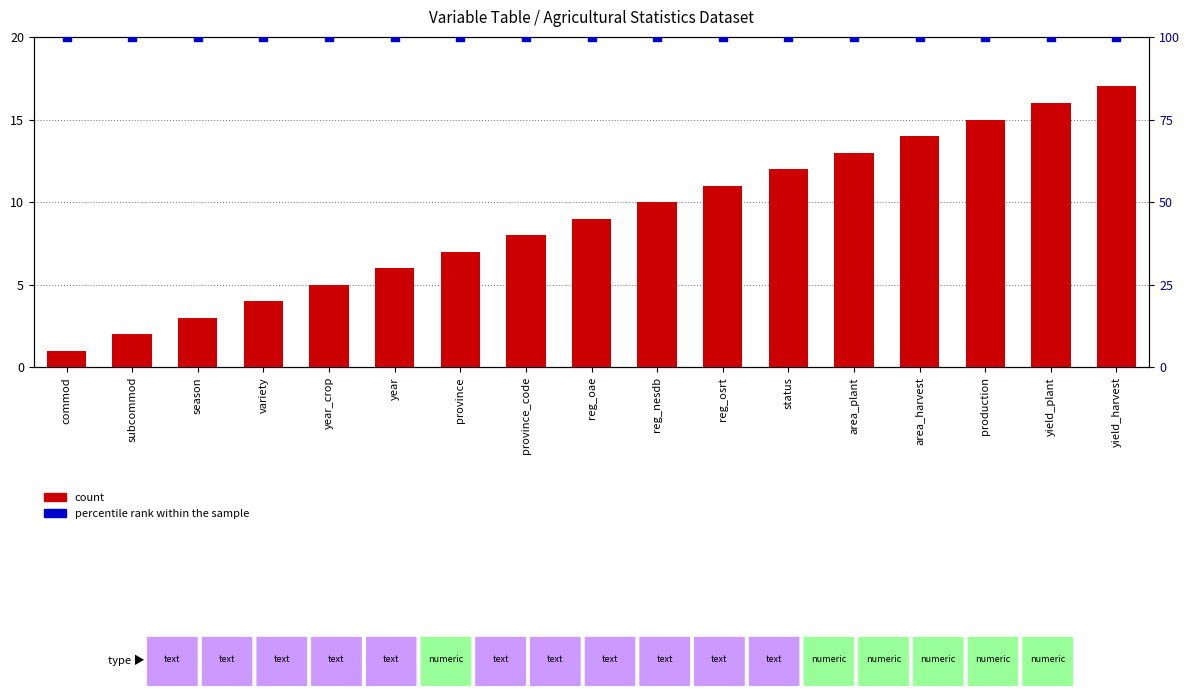

Which series contains the highest Y value?

percentile rank within the sample